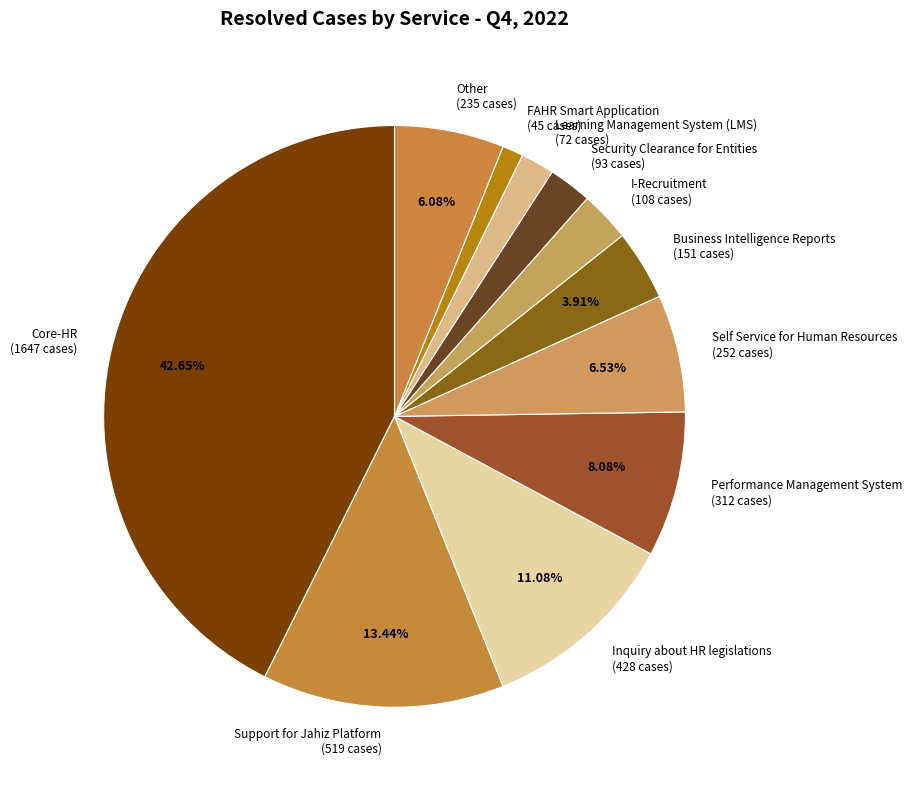

Approximately how many times larger is the value at Performance Management System (312 cases) compared to Self Service for Human Resources (252 cases)?

1.2